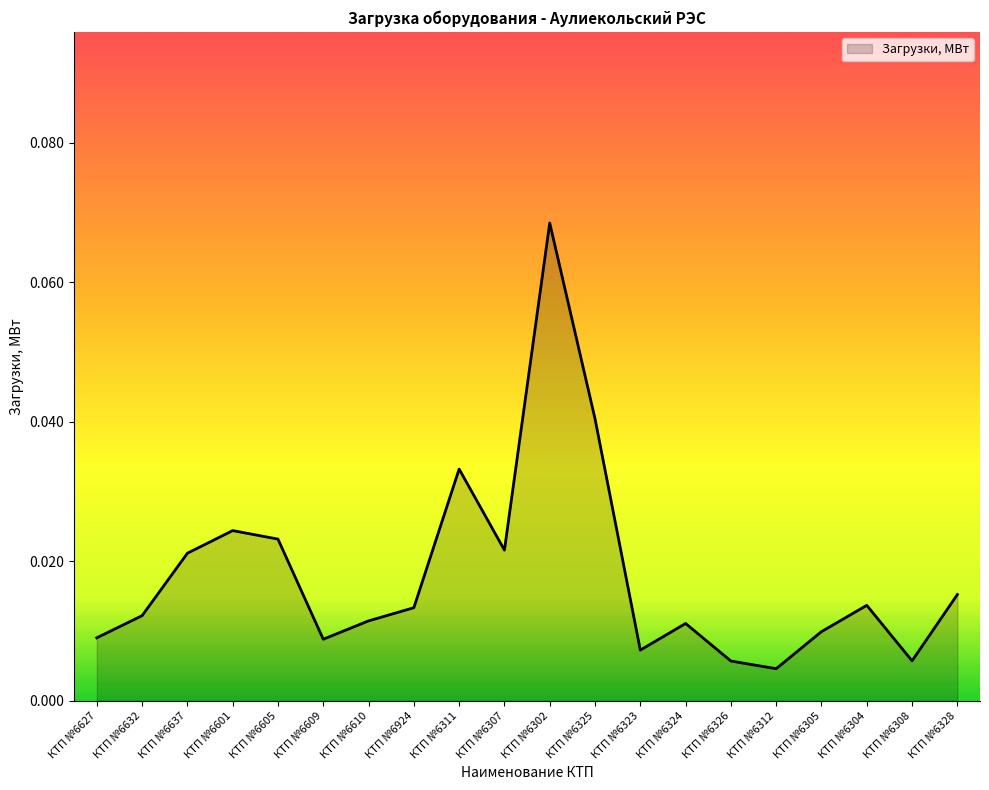

Does the chart display data point markers on the line(s)?

No